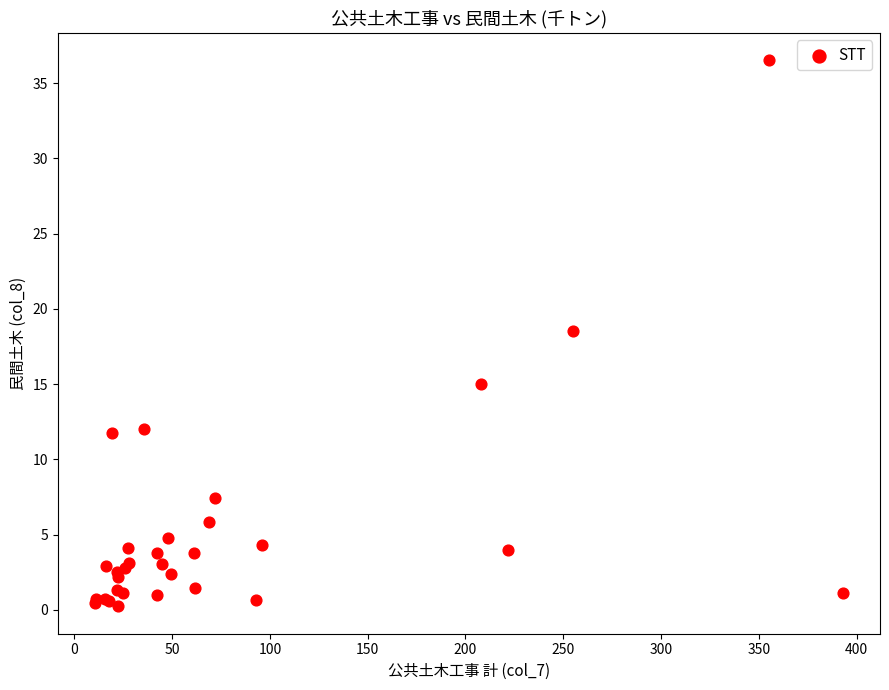

What Y value in the scatter plot is closest to 18?

18.5